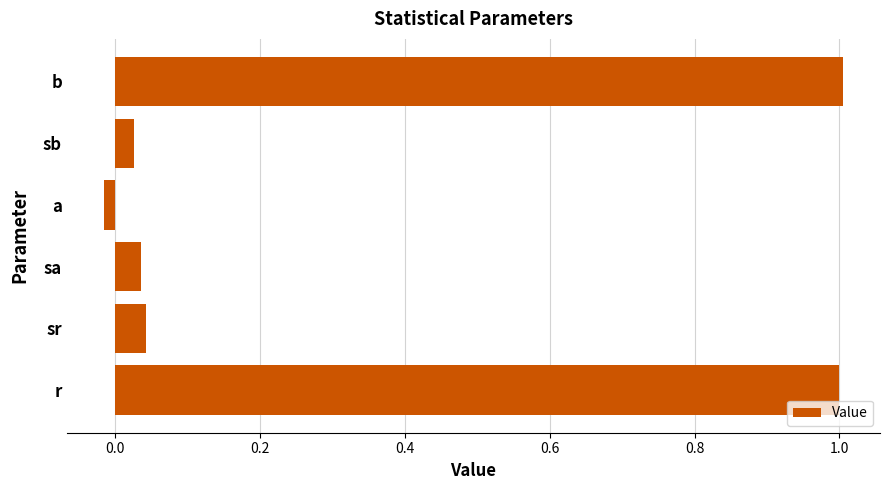

The chart shows a value of 1.0 at b. True or false?

True